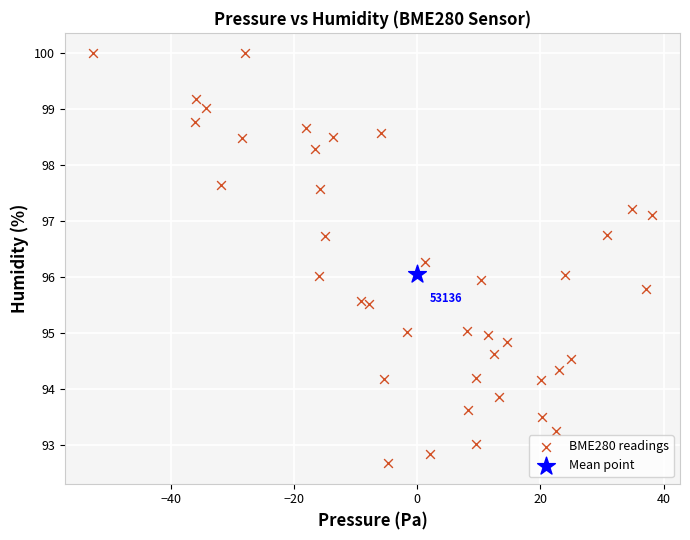

What are all the series names shown in the legend?

BME280 readings, Mean point